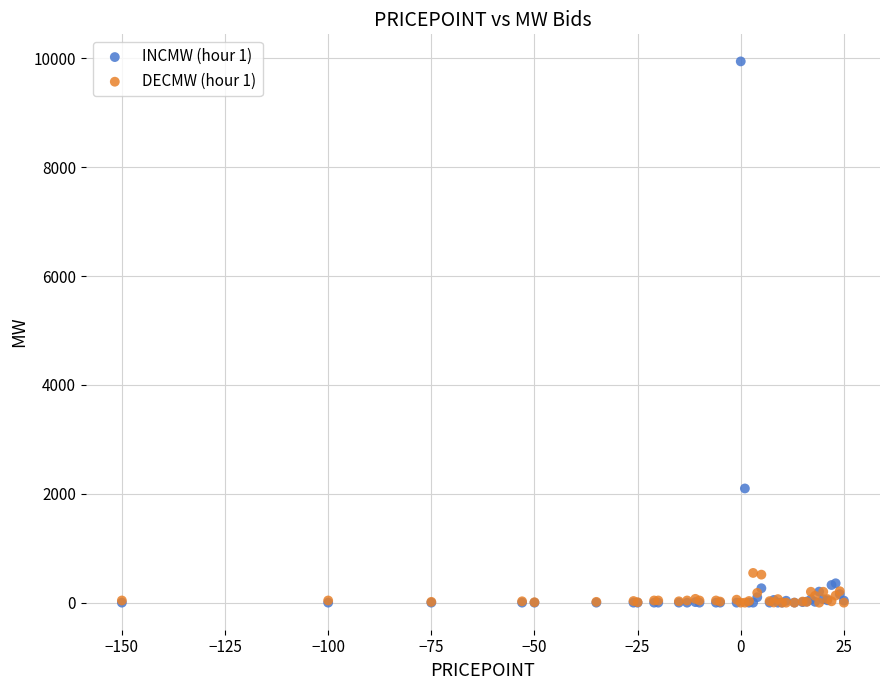

Across all series, what Y value is closest to 4972?

2098.0